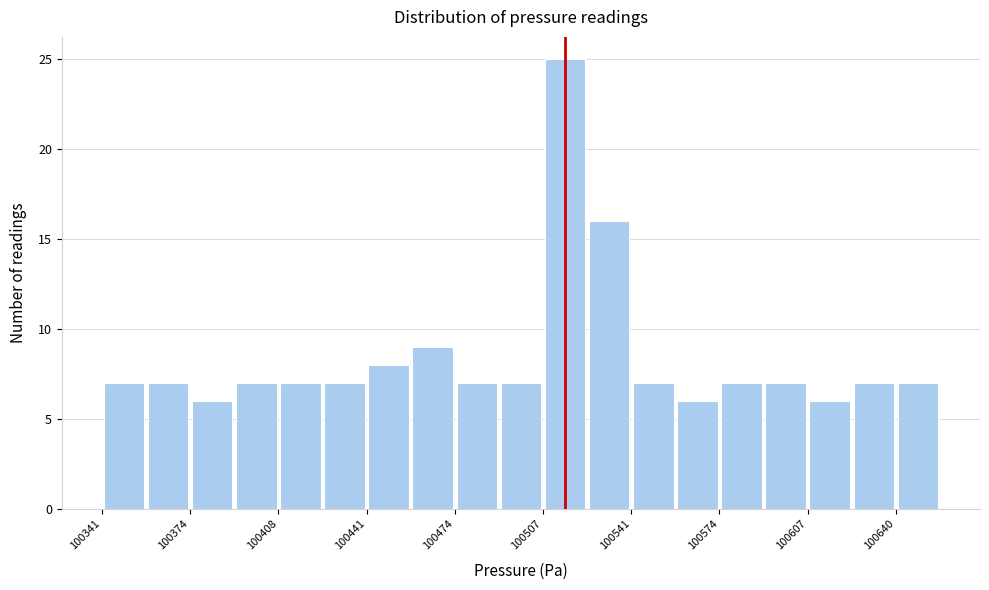

Around what value on the x-axis is the tallest bar? Give the approximate position of its centre, as read against the axis.

100515